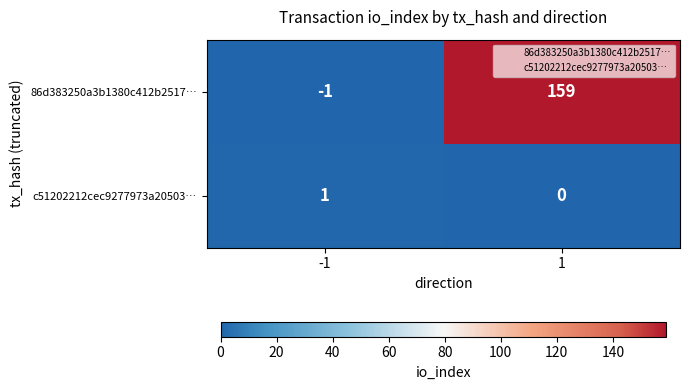

What is the maximum value shown in the chart?

159